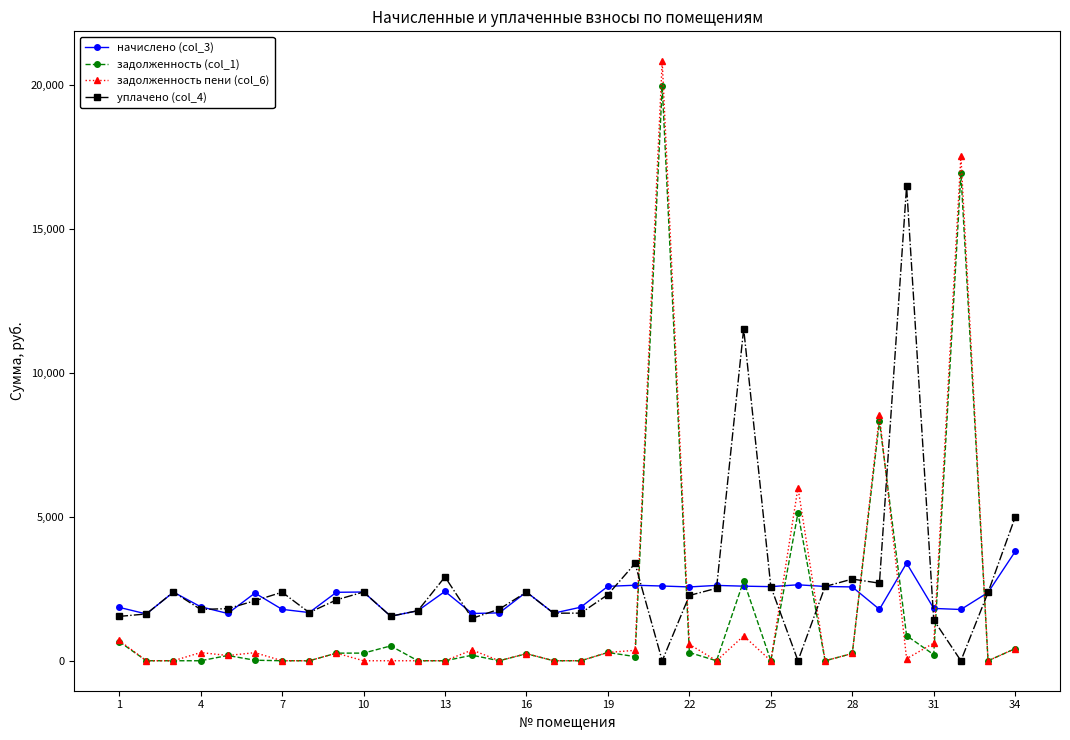

What is the value of the задолженность (col_1) point at the 11th from the left?

515.0